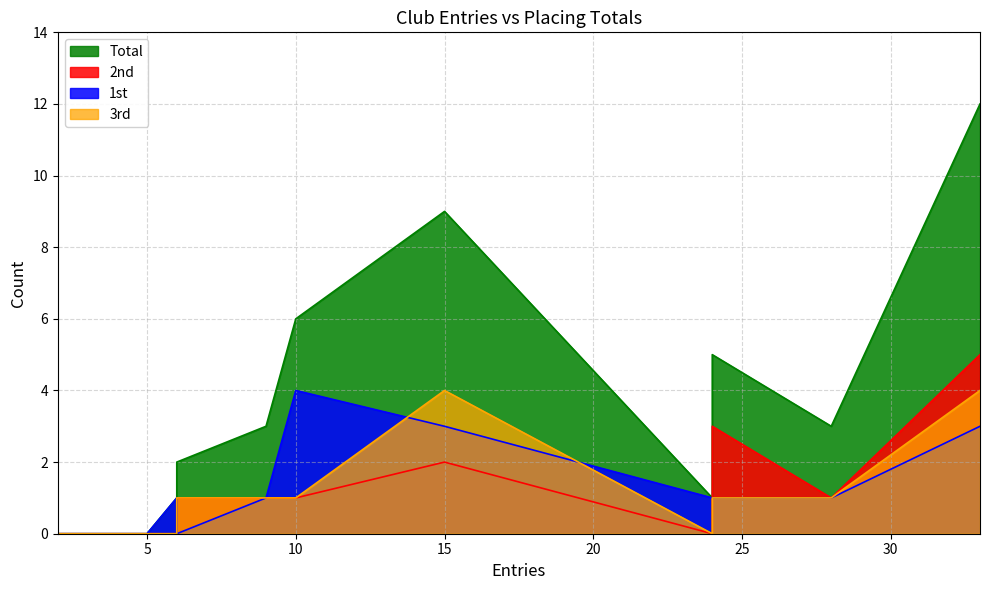

Does the chart have visible grid lines?

Yes